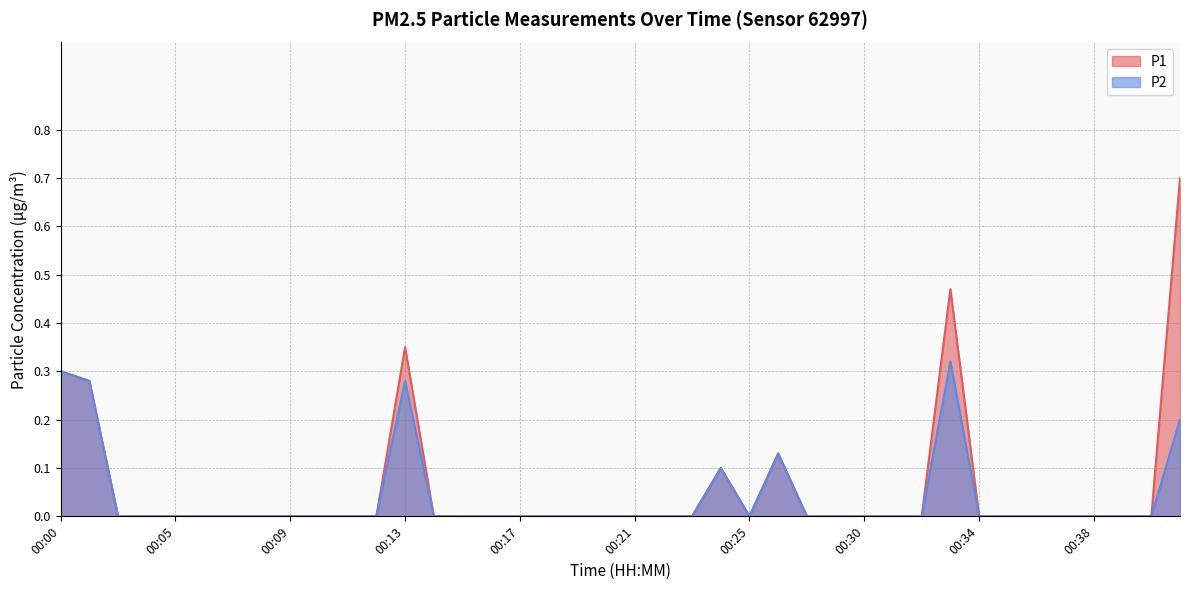

The value of P1 at 00:07 is 0.0. True or false?

True